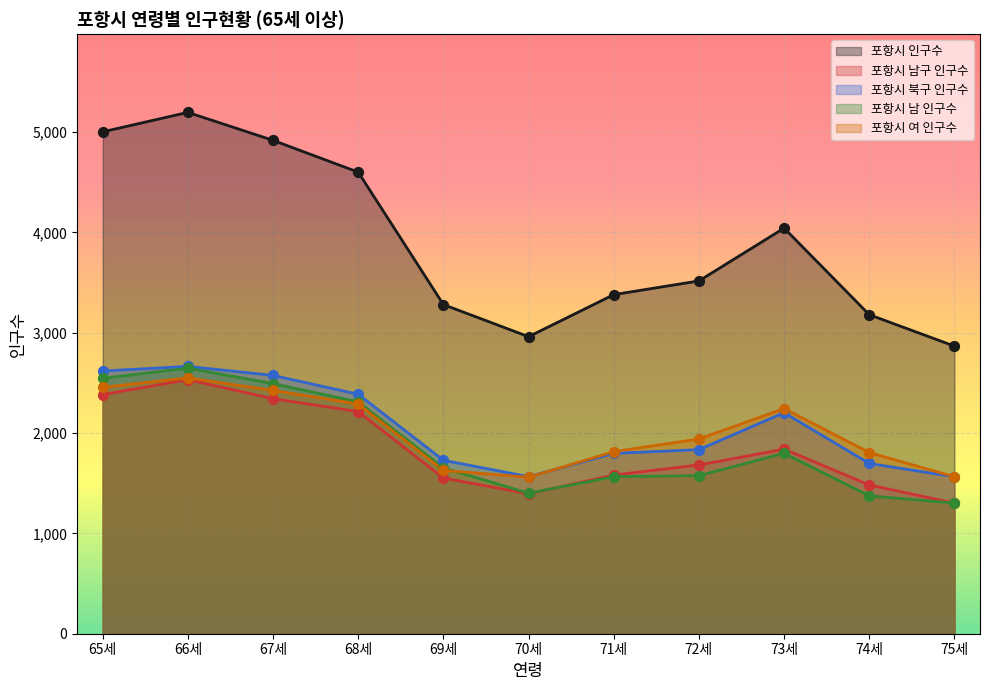

What is the total value across all series at 66세?

15591